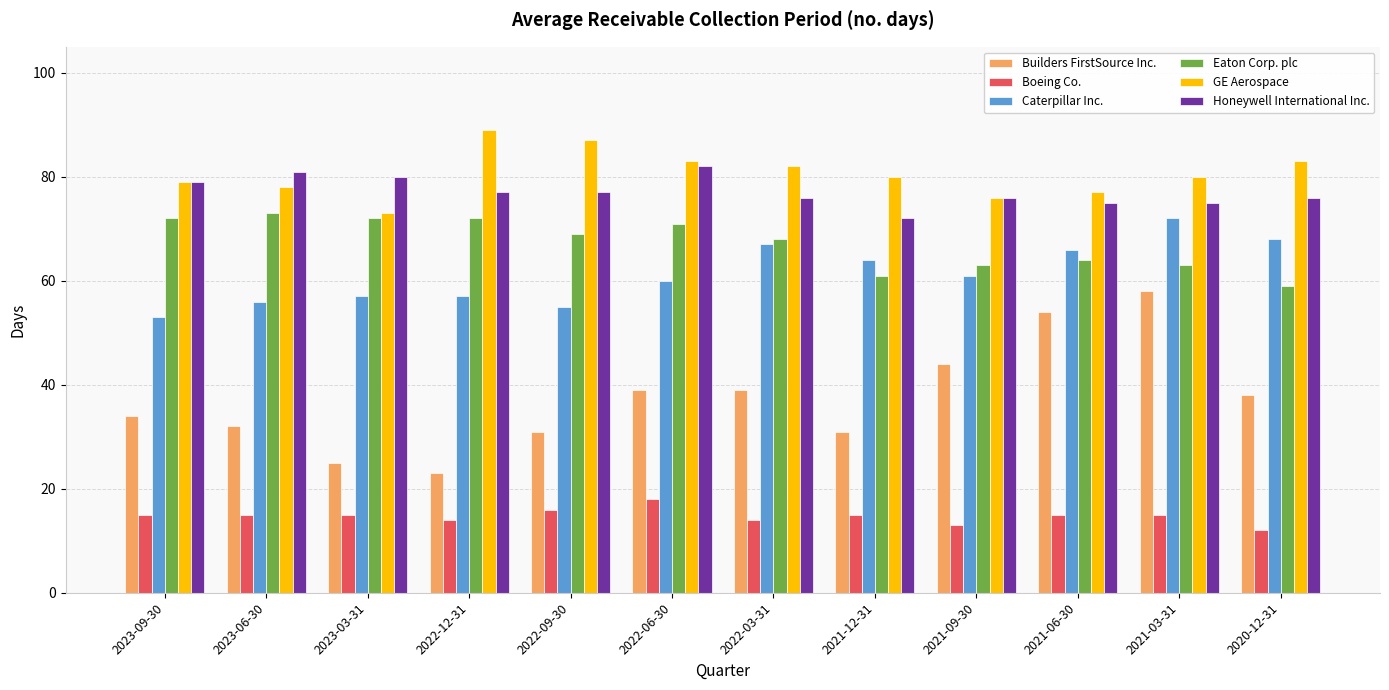

Rank the series at 2022-09-30 from lowest to highest value.

Boeing Co., Builders FirstSource Inc., Caterpillar Inc., Eaton Corp. plc, Honeywell International Inc., GE Aerospace